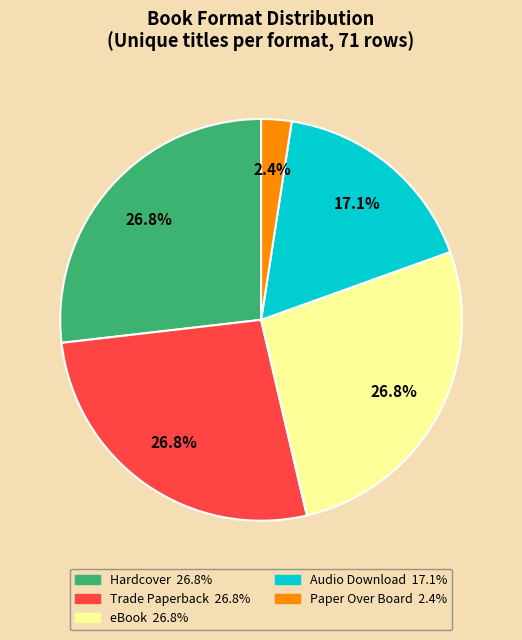

Is there a majority slice in this chart?

No